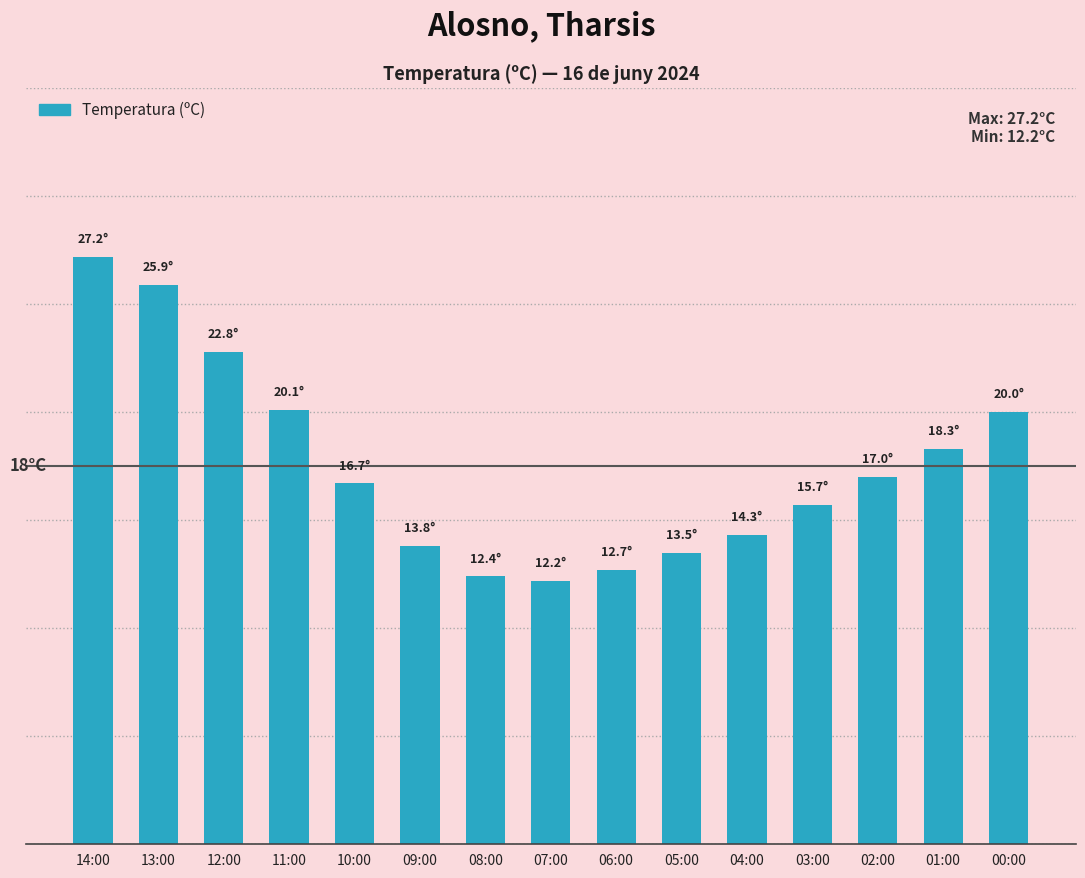

The chart shows a value of 15.7 at 03:00. True or false?

True